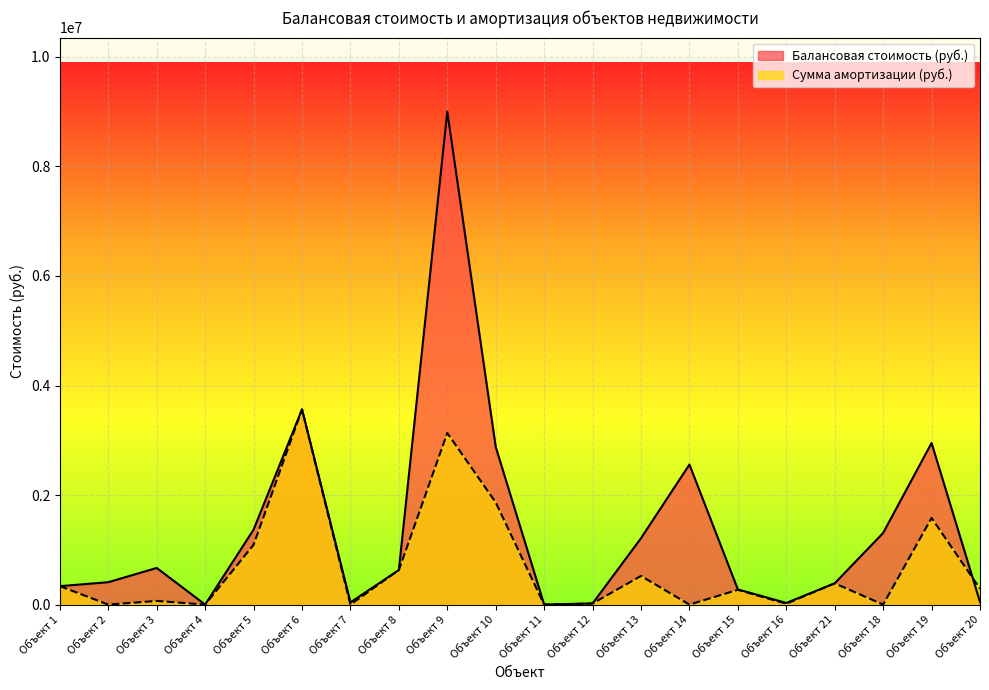

Reading left to right, extract all data points from this chart.

Балансовая стоимость (руб.): Объект 1=336669.3	Объект 2=408645.2	Объект 3=669000.0	Объект 4=1.0	Объект 5=1368696.6	Объект 6=3564522.6	Объект 7=40933.0	Объект 8=630571.5	Объект 9=9002452.4	Объект 10=2879145.7	Объект 11=1.0	Объект 12=20111.0	Объект 13=1211482.1	Объект 14=2557130.3	Объект 15=276828.3	Объект 16=30200.0	Объект 21=388245.2	Объект 18=1308000.0	Объект 19=2950876.1	Объект 20=48320.0
Сумма амортизации (руб.): Объект 1=336669.3	Объект 2=0.0	Объект 3=66900.0	Объект 4=1.0	Объект 5=1091670.0	Объект 6=3564522.6	Объект 7=0.0	Объект 8=630571.5	Объект 9=3133044.0	Объект 10=1865314.4	Объект 11=1.0	Объект 12=20111.0	Объект 13=523030.5	Объект 14=0.0	Объект 15=269331.0	Объект 16=15037.2	Объект 21=388245.2	Объект 18=1.0	Объект 19=1582382.5	Объект 20=288915.0